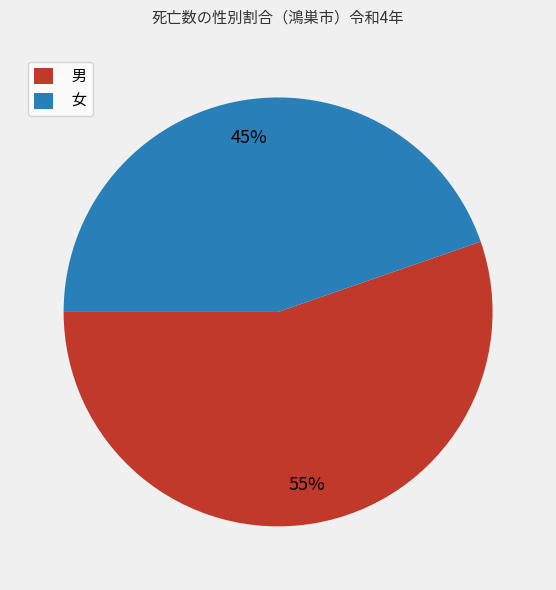

The 男 slice represents 48% of the pie. True or false?

False